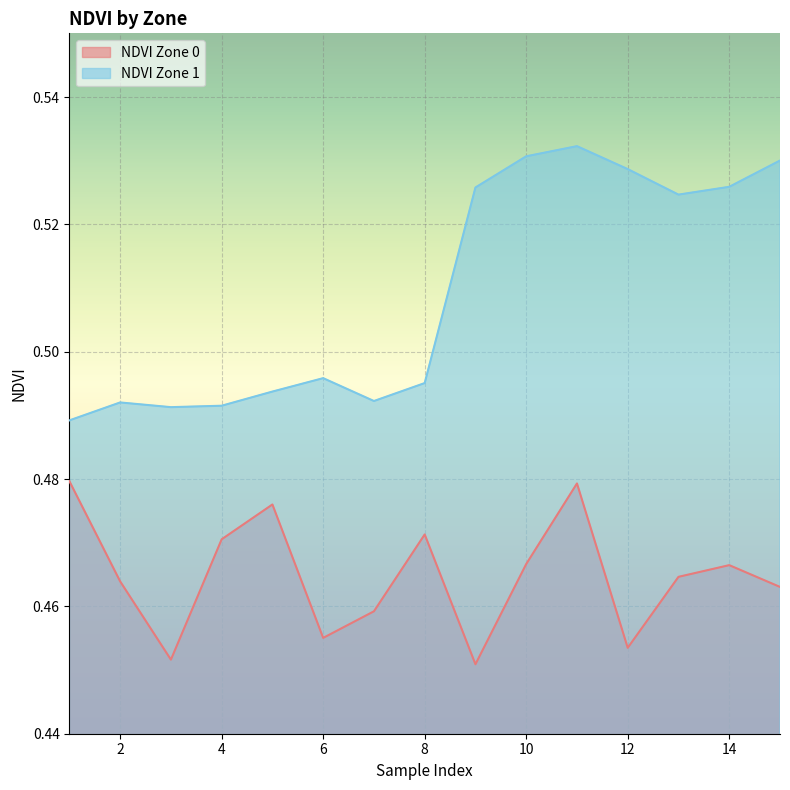

Where is NDVI Zone 0 nearest to the value 0?

9